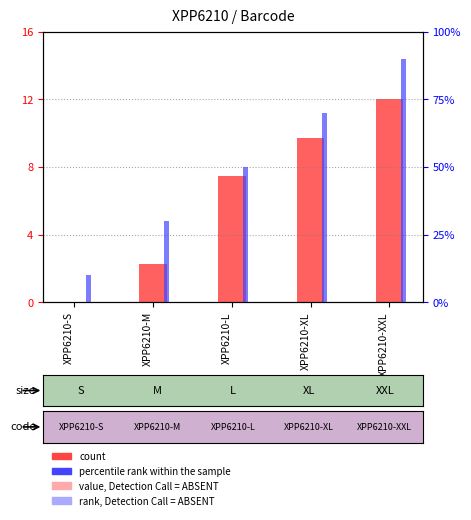

Which has a higher value, XPP6210-S or XPP6210-XL?

XPP6210-XL